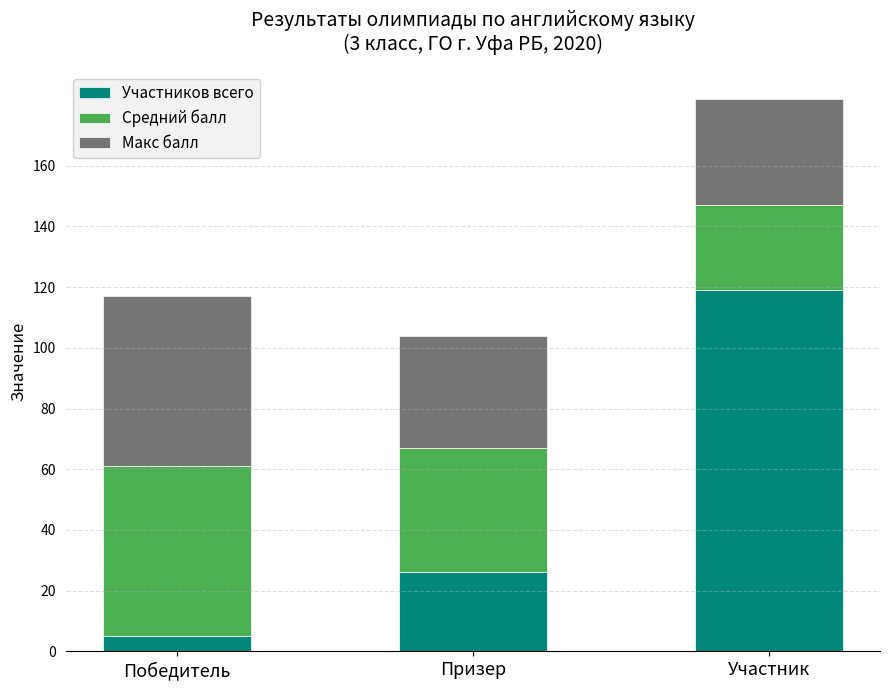

What are all the series names shown in the legend?

Участников всего, Средний балл, Макс балл